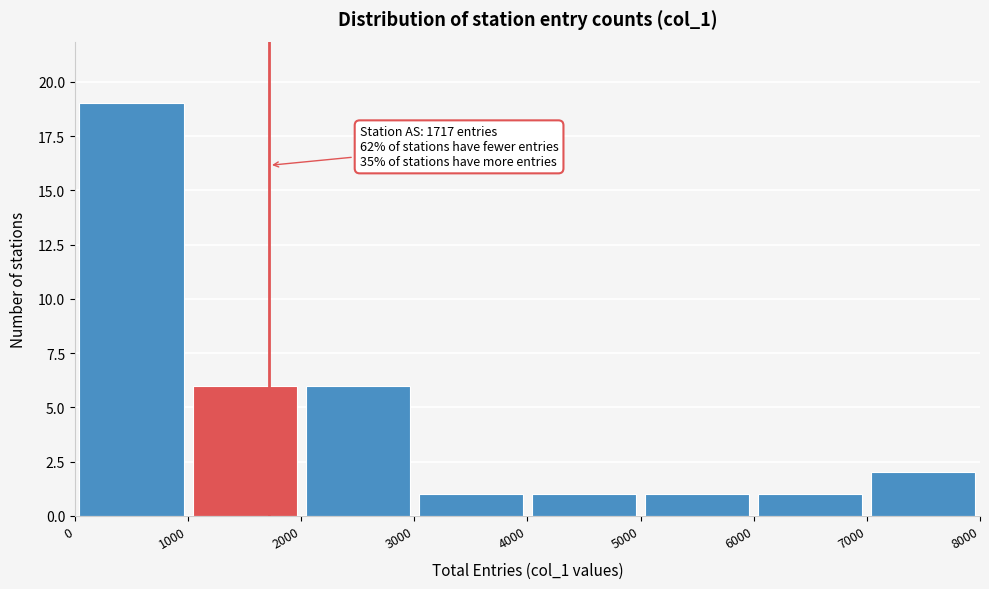

Over which range of the x-axis is the bar tallest?

0 to 1000